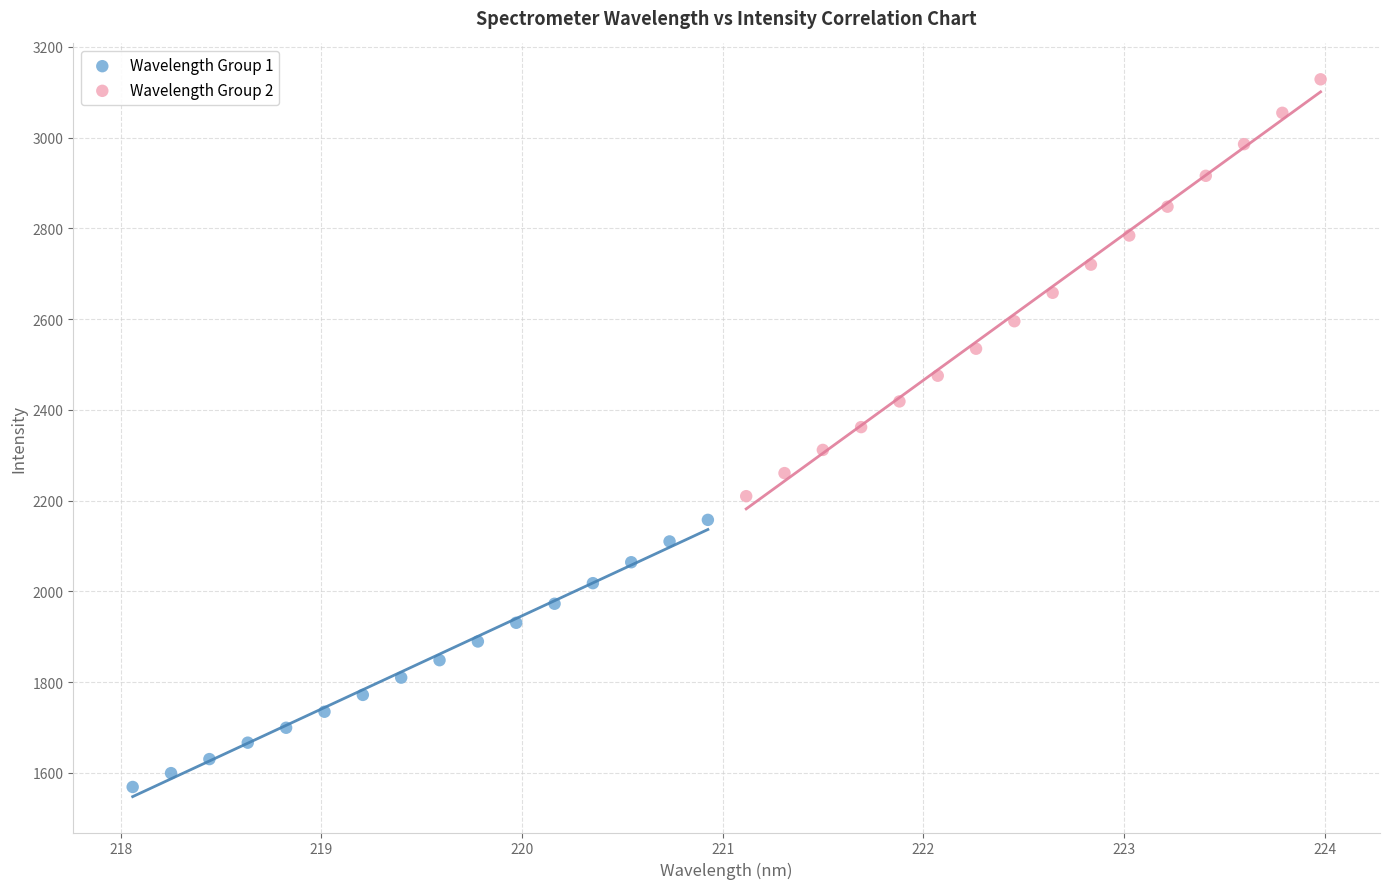

Which series contains the lowest Y value?

Wavelength Group 1